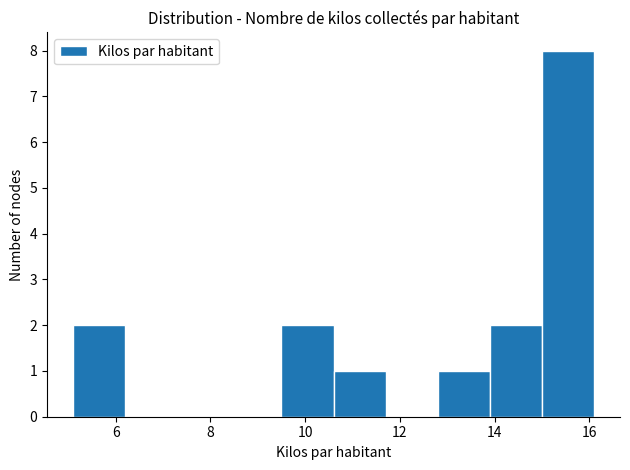

What is the height of the bar covering 12.8 to 13.9 on the x-axis? Neither the bar edges nor the heights are printed on the chart, so give them approximately, as read against the axes.

1